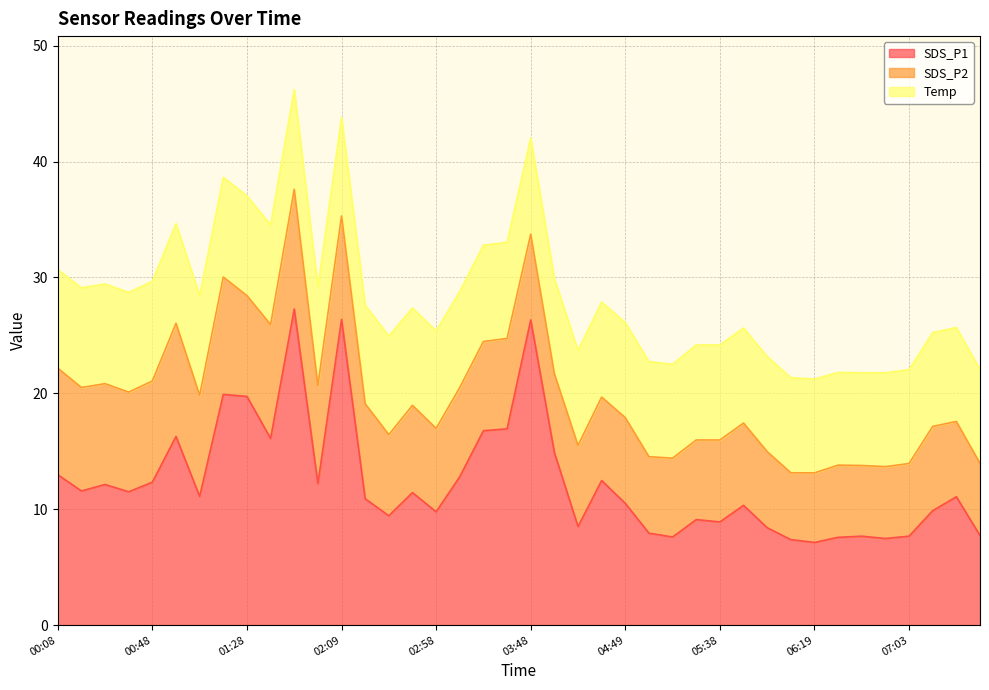

The value of SDS_P2 at 03:08 is 3.0. True or false?

False